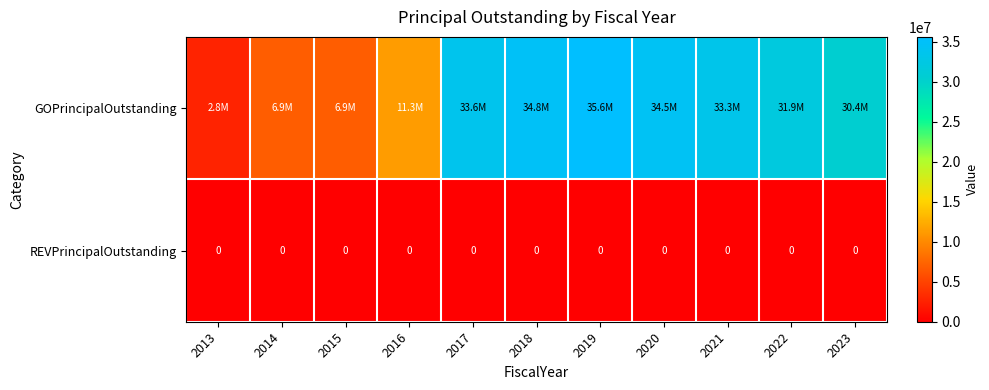

True or false: REVPrincipalOutstanding has a value of 0 at 2015.

True